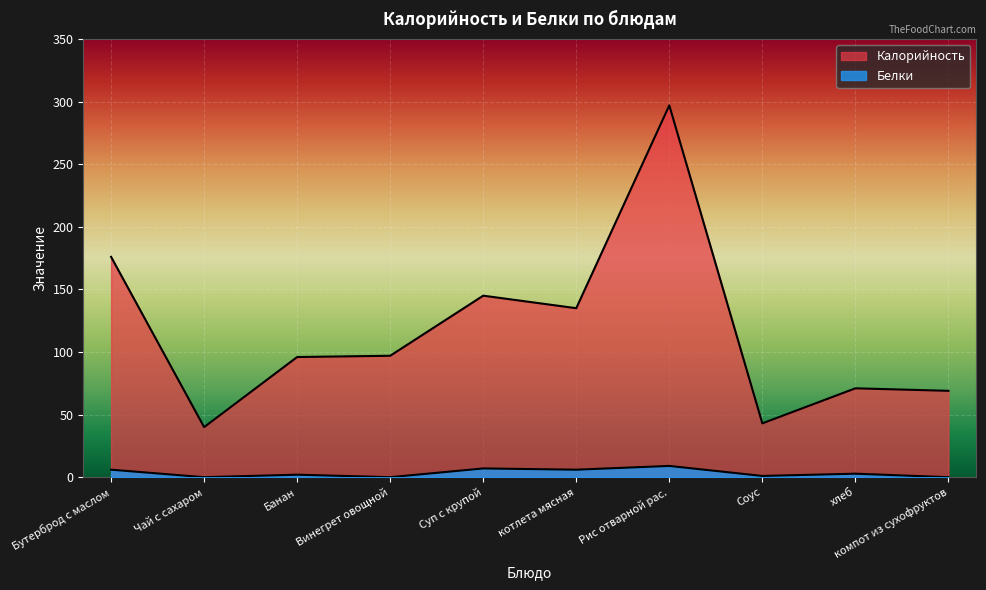

What is the difference between the second highest and second lowest values in the Белки series?

7.0